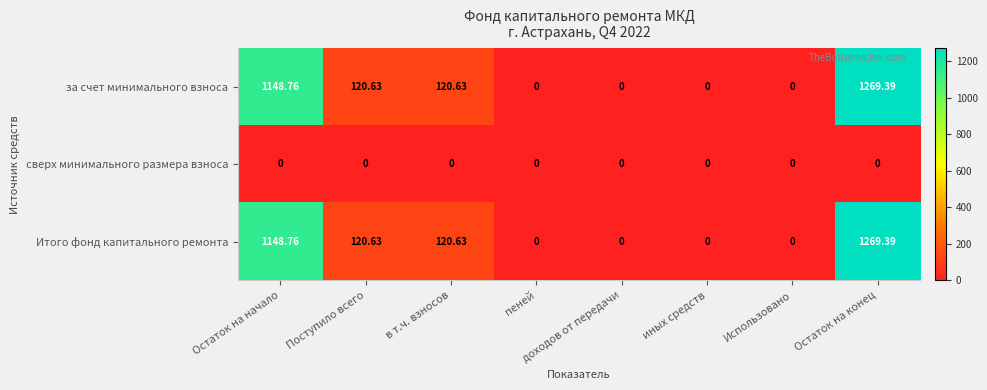

At which category is the sum across all series the highest?

Остаток на конец